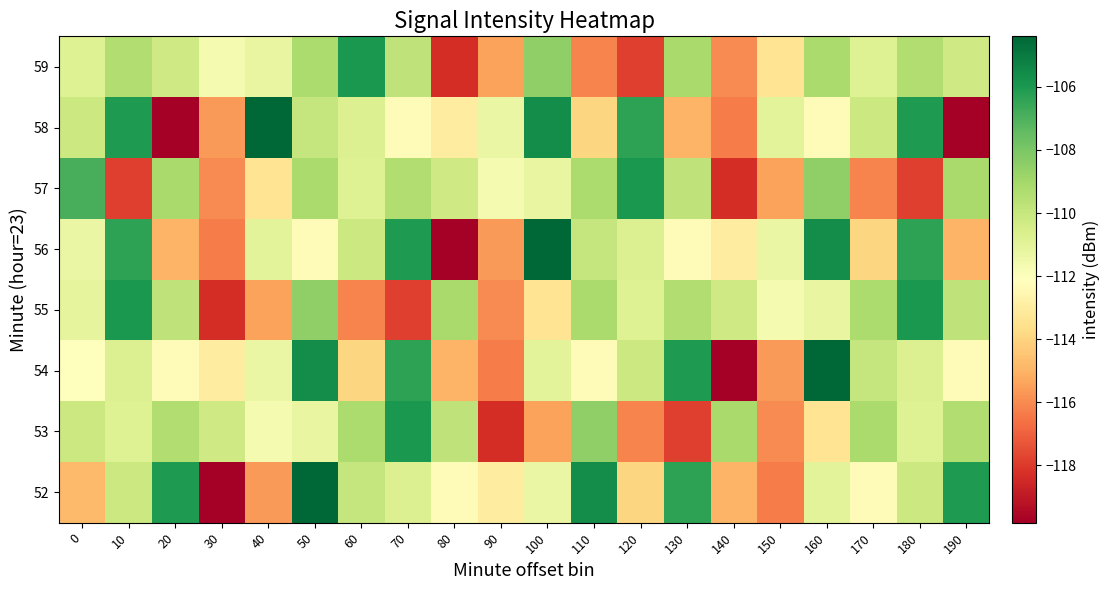

Which label corresponds to the largest value in the chart?

50